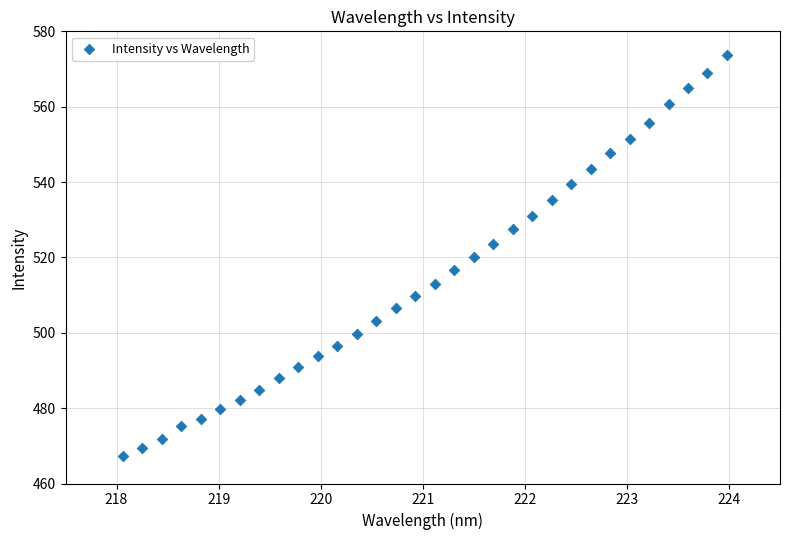

What is the range of Y values (max minus min)?

106.4